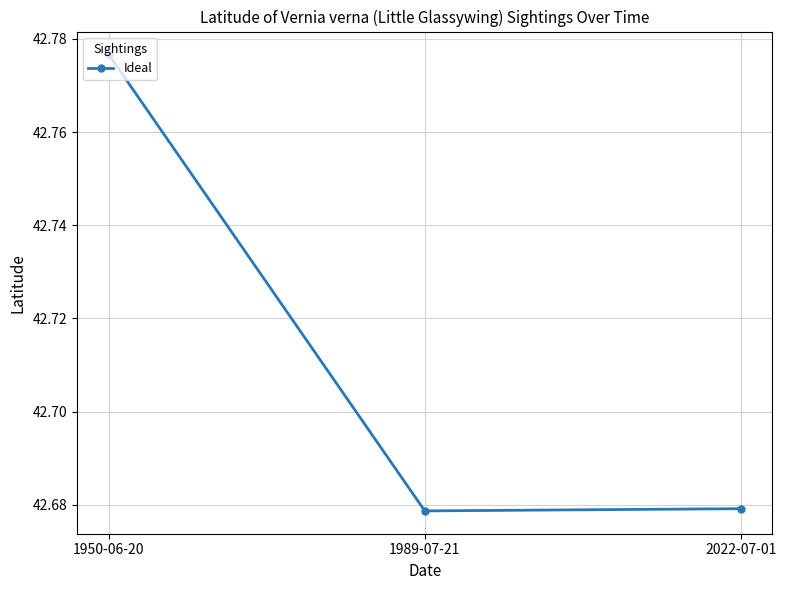

What is the label of the 1st point from the left?

1950-06-20